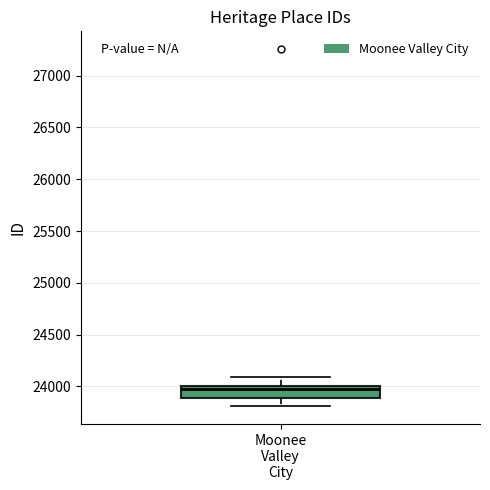

Where is the upper edge of the box for Moonee Valley City on the y-axis? The values are not printed on the chart, so give them approximately, as read against the axis.

24000